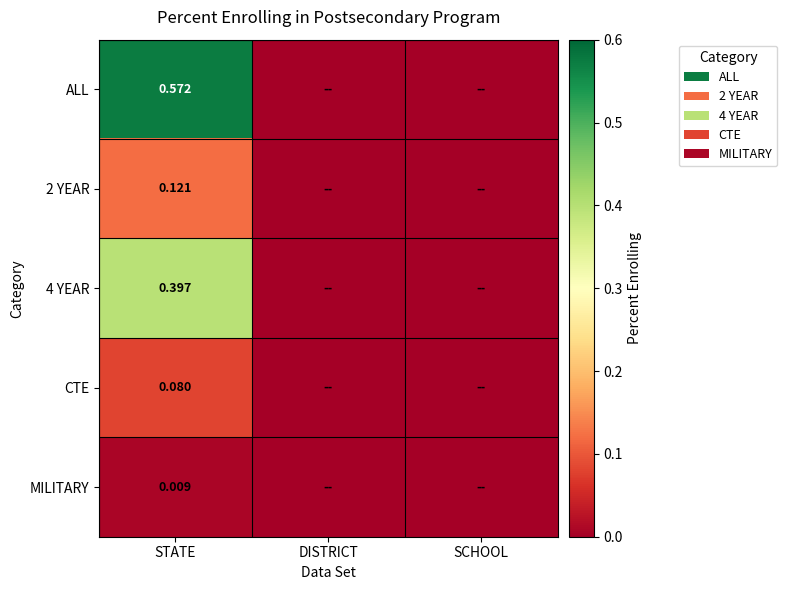

What is the average value of the ALL series?

0.2